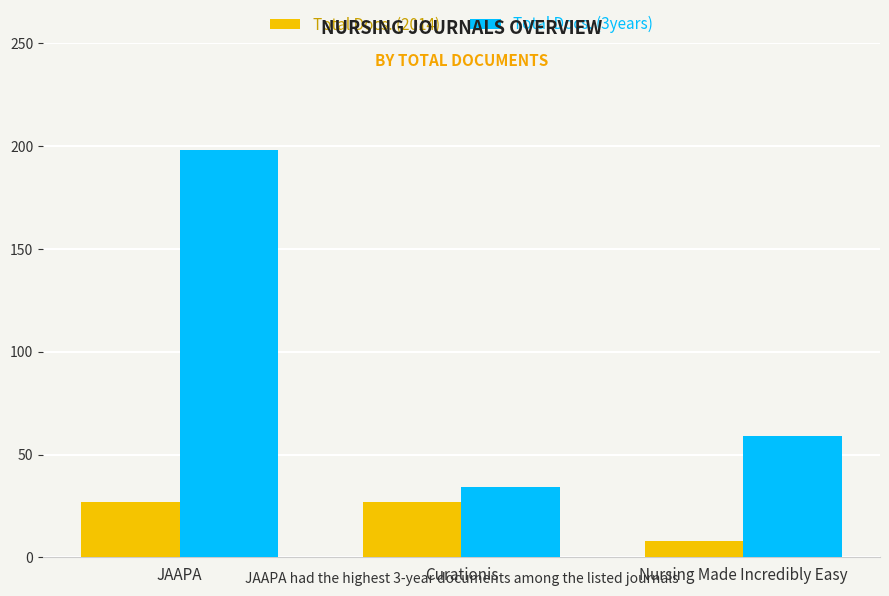

True or false: Total Docs. (2014) has a value of 27 at JAAPA.

True